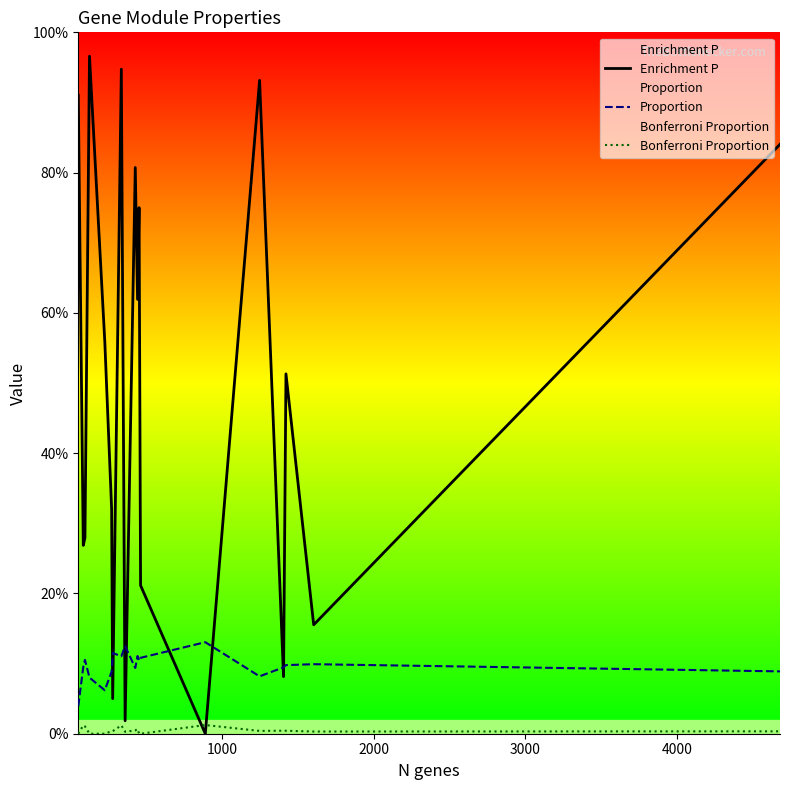

List the series in order of their overall mean, highest first.

Enrichment P, Proportion, Bonferroni Proportion